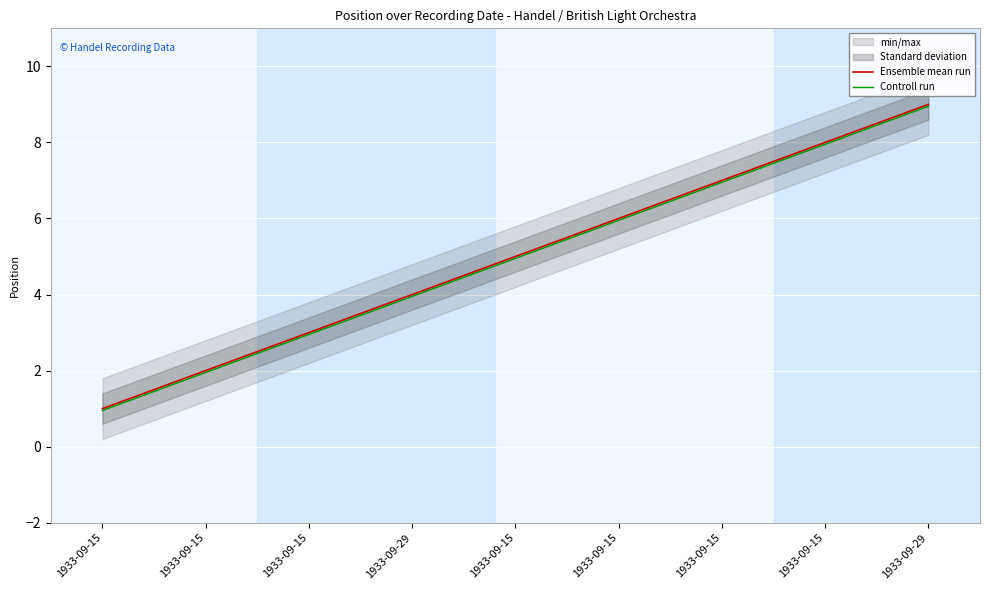

Between 1933-09-15 and 1933-09-15, which series saw the biggest shift?

Controll run